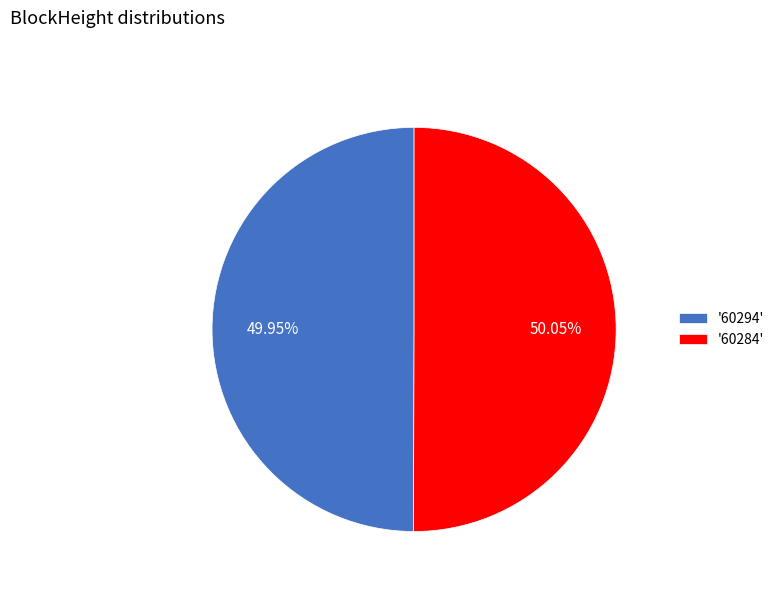

Approximately how many times larger is the value at '60284' compared to '60294'?

1.0